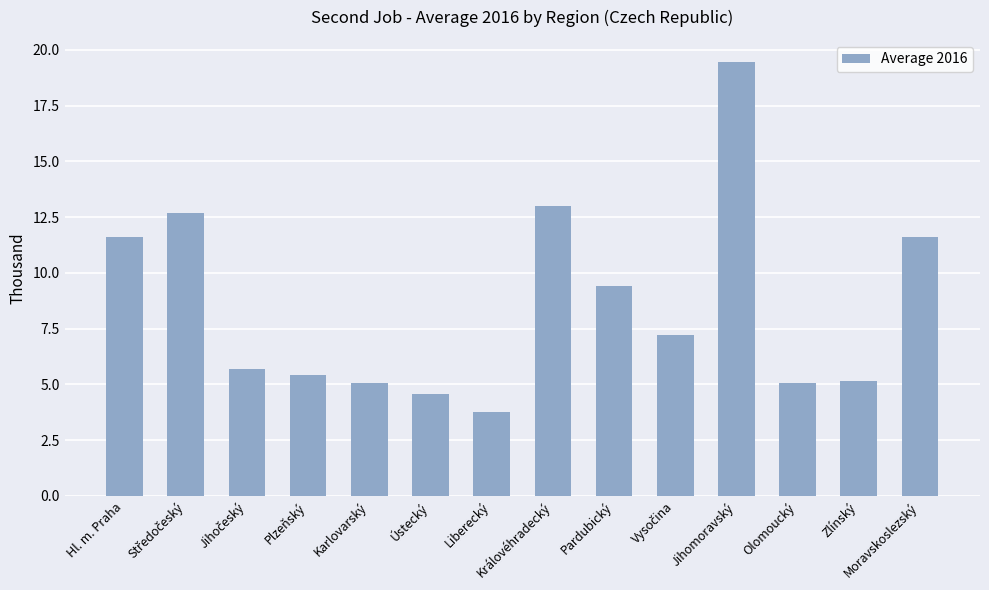

What is the maximum value shown in the chart?

19.5